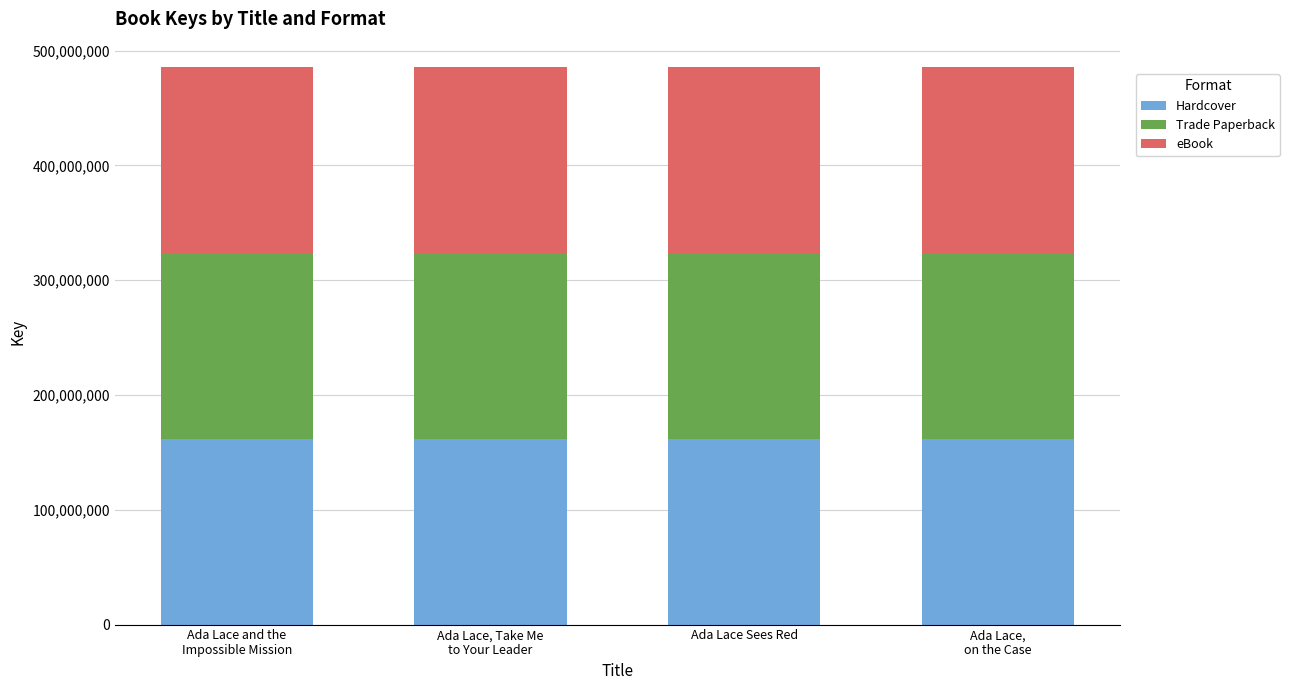

How many values in the Hardcover series are below 161999012?

2